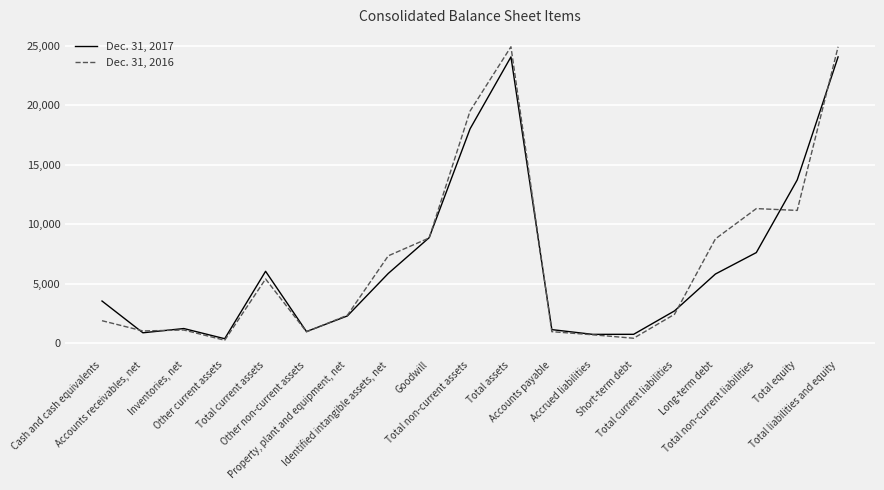

What is the sum of the Dec. 31, 2017 values at Total current liabilities and Total non-current assets?

20723